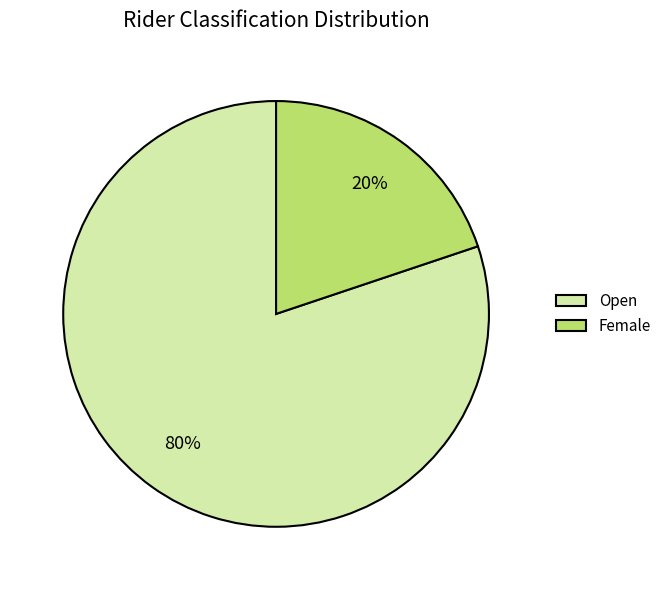

How many segments does this pie chart have?

2